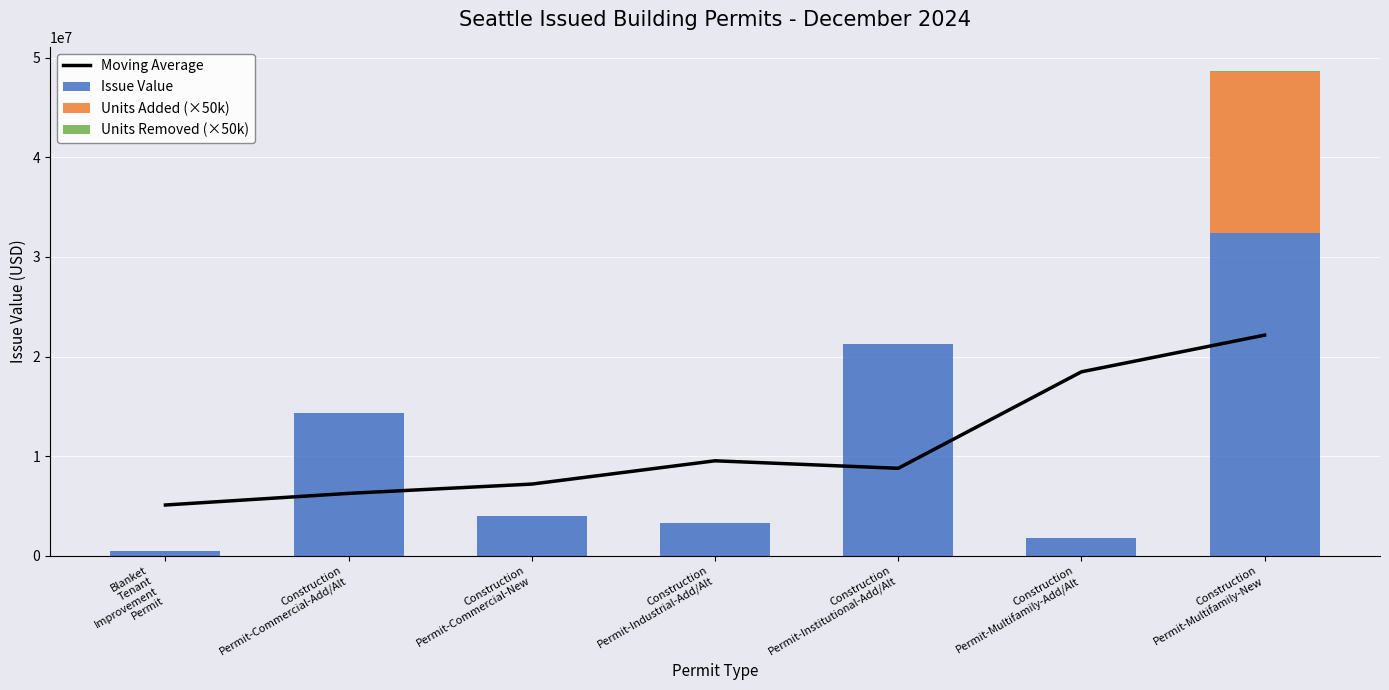

What is the difference between the second highest and second lowest values in the Moving Average series?

12198655.3